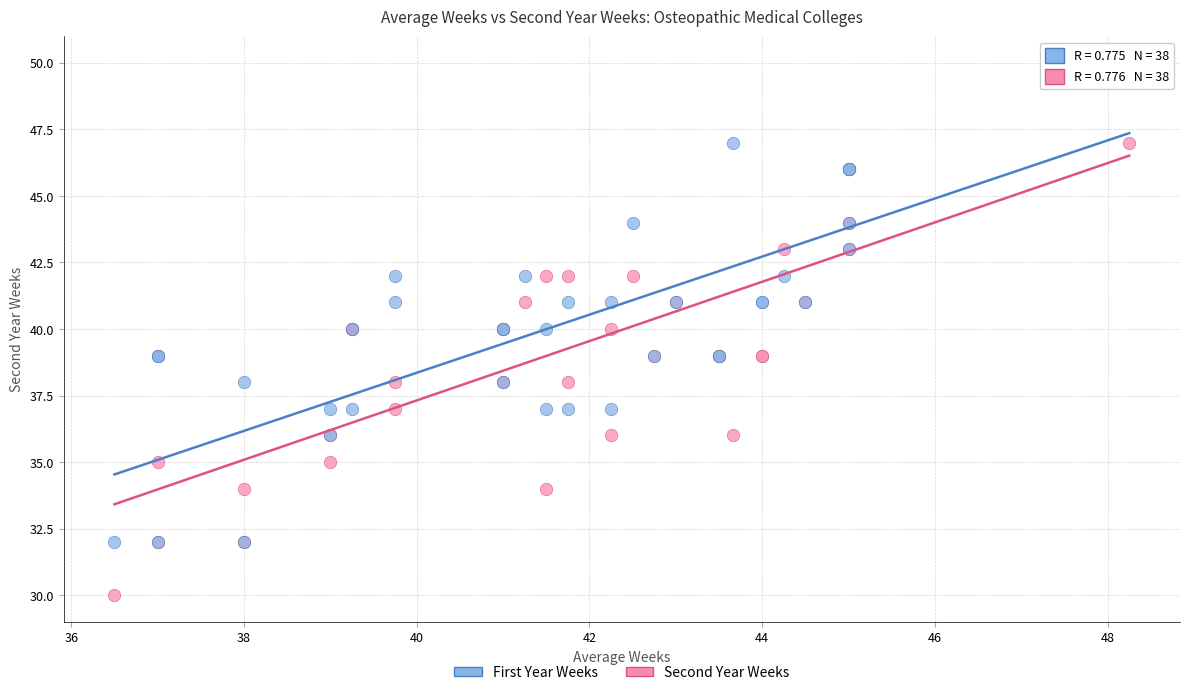

Which series contains the highest Y value?

First Year Weeks